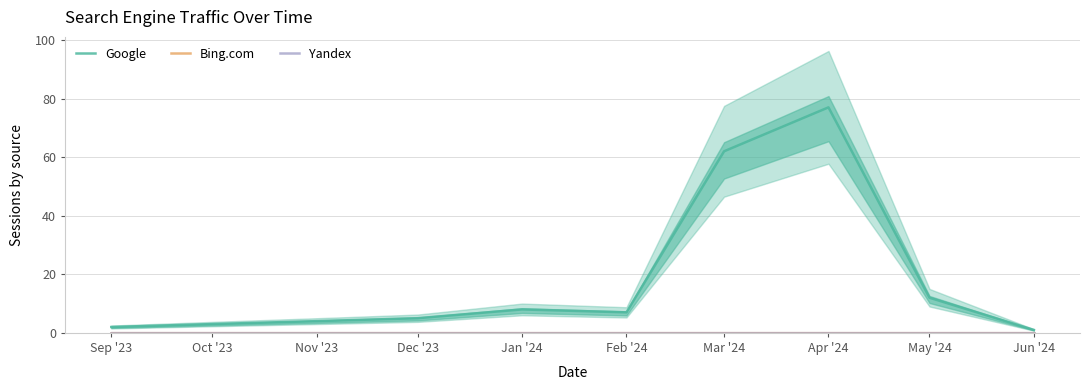

Which category has the highest value in the Yandex series?

Sep '23